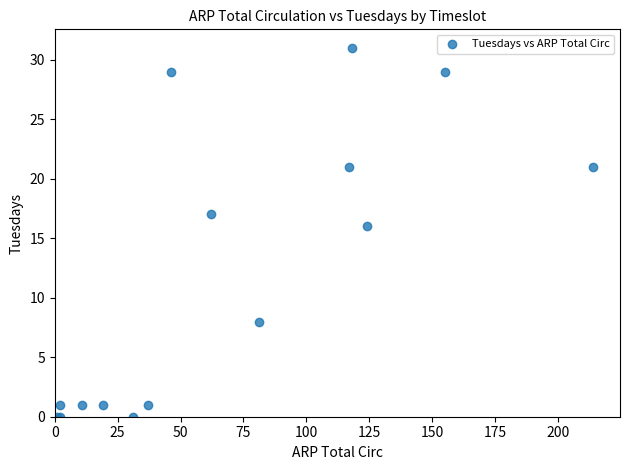

What Y value in the scatter plot is closest to 15?

16